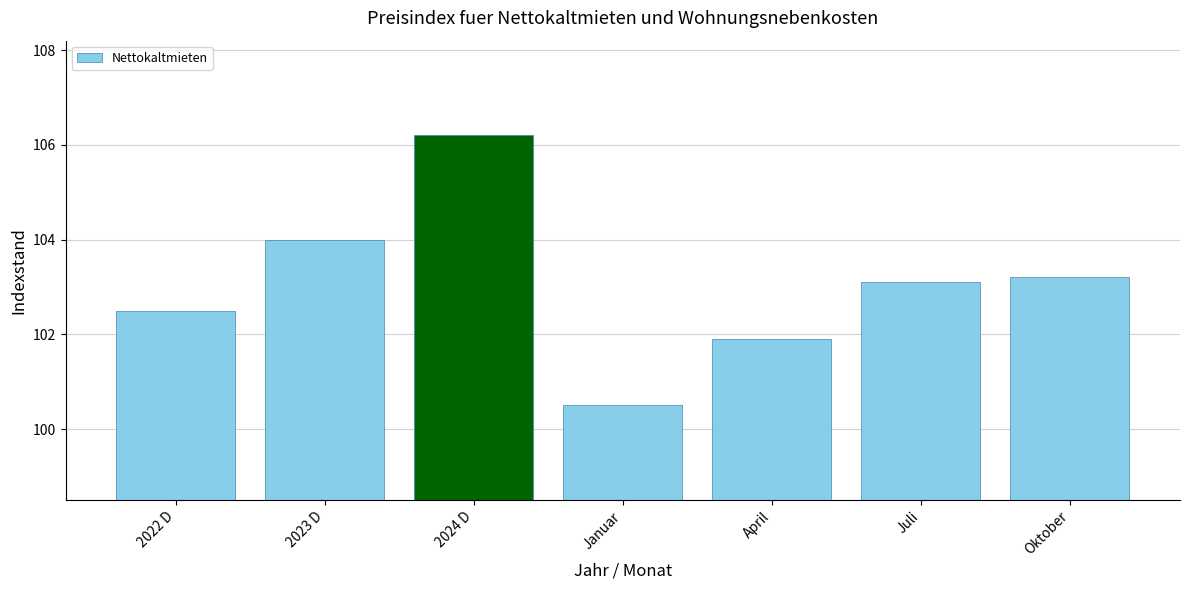

What is the difference between the maximum and minimum values?

5.7